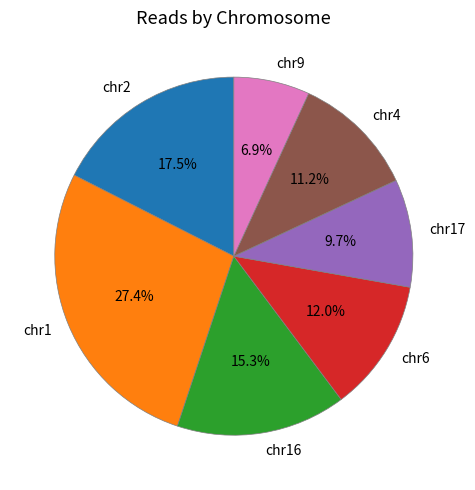

What is the ratio of the value at chr6 to the value at chr4?

1.1